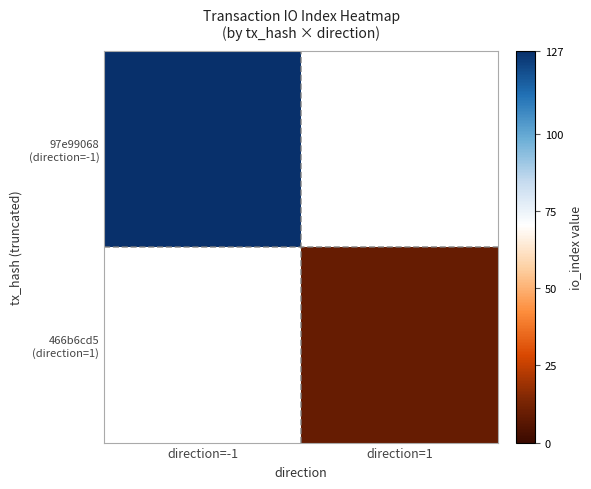

How many values in 466b6cd5 (direction=1) are above zero?

1